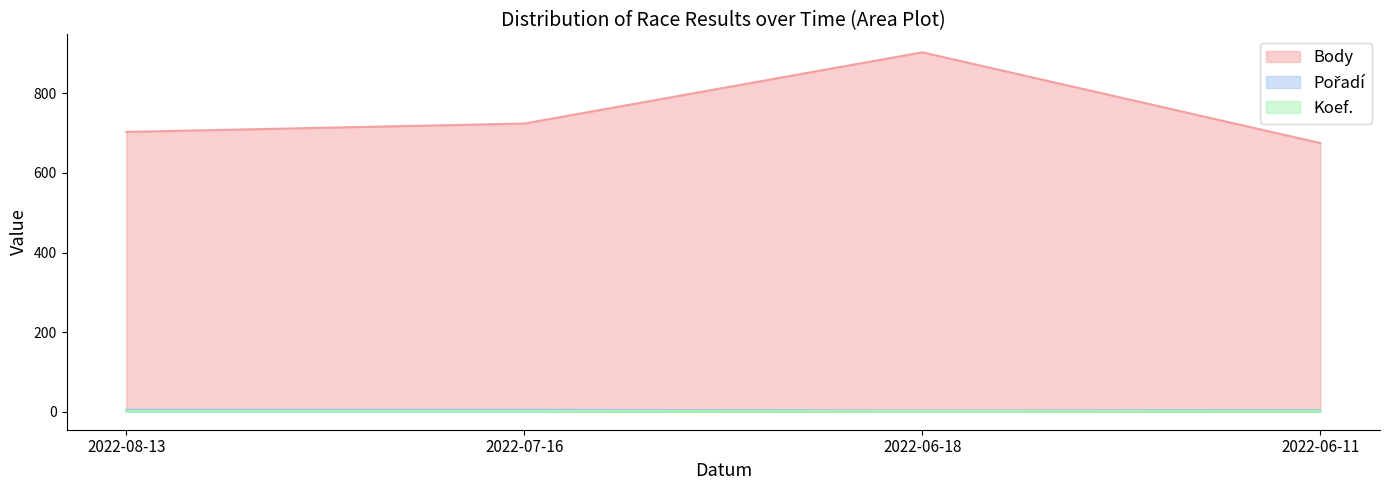

Which category has the lowest value in the Pořadí series?

2022-06-18